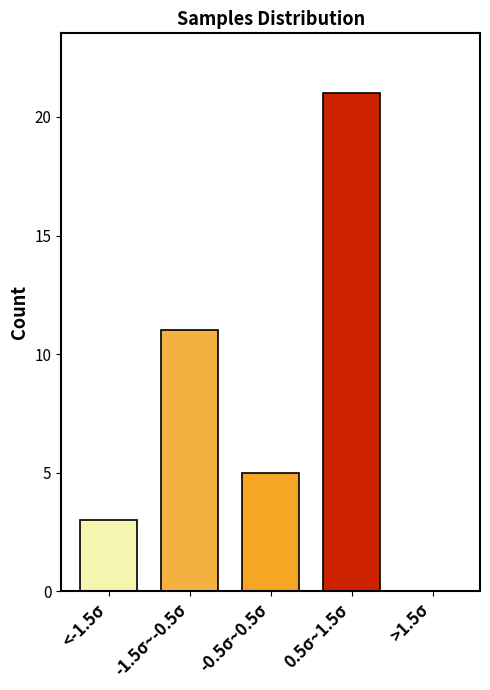

Reading left to right, list all the values displayed in this chart.

<-1.5σ=3	-1.5σ~-0.5σ=11	-0.5σ~0.5σ=5	0.5σ~1.5σ=21	>1.5σ=0